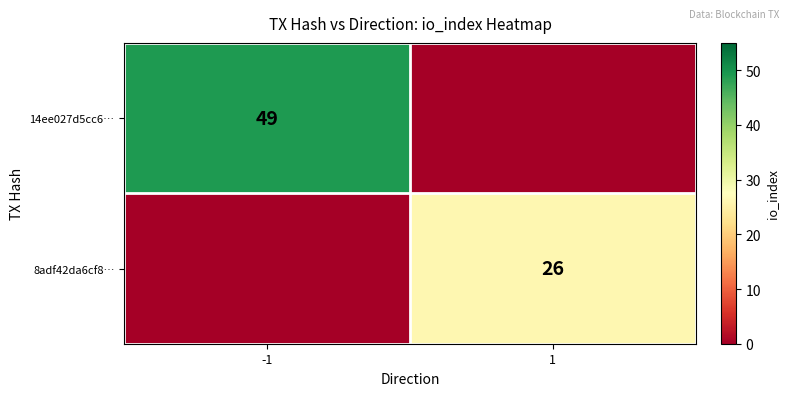

The 14ee027d5cc6… series shows 74 at -1. True or false?

False